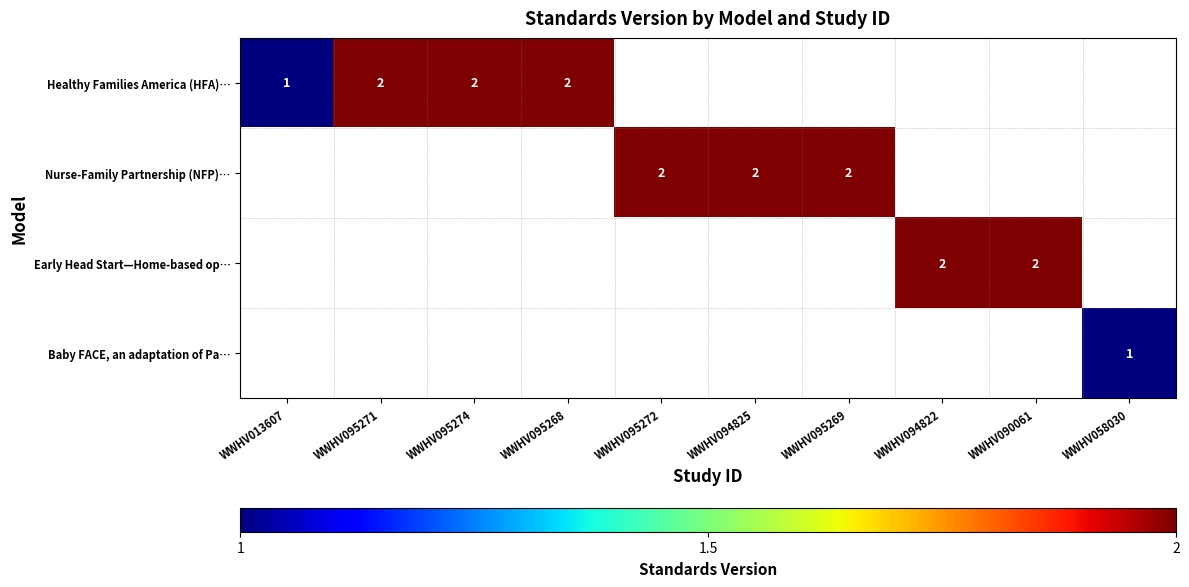

Is it true that Healthy Families America (HFA)… equals 2 at WWHV095271?

True